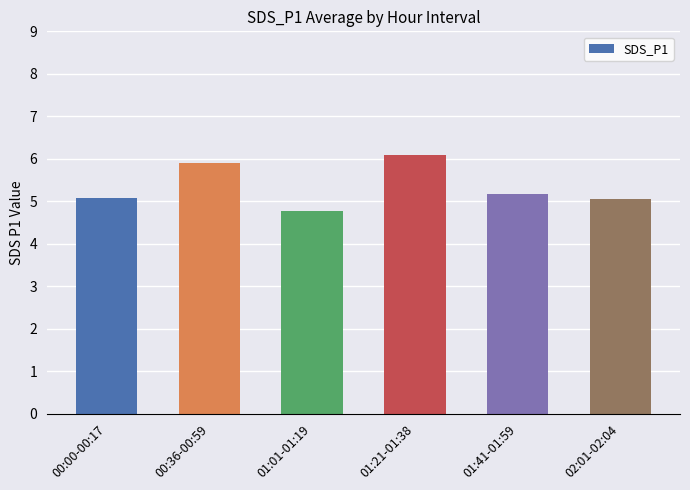

What is the difference between the maximum and minimum values?

1.3